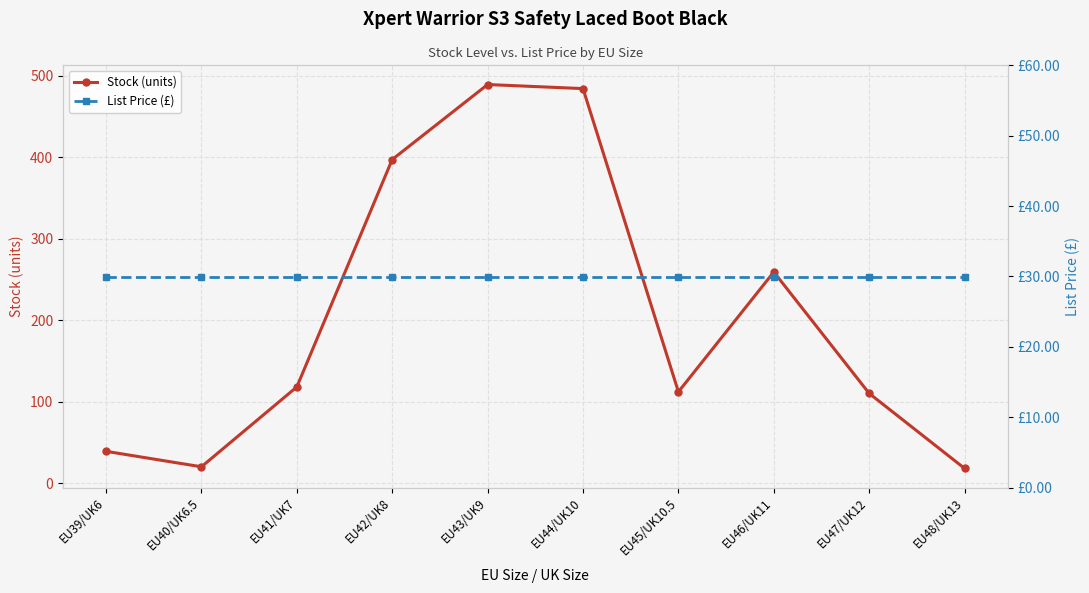

How many data points in Stock (units) are less than 118?

5